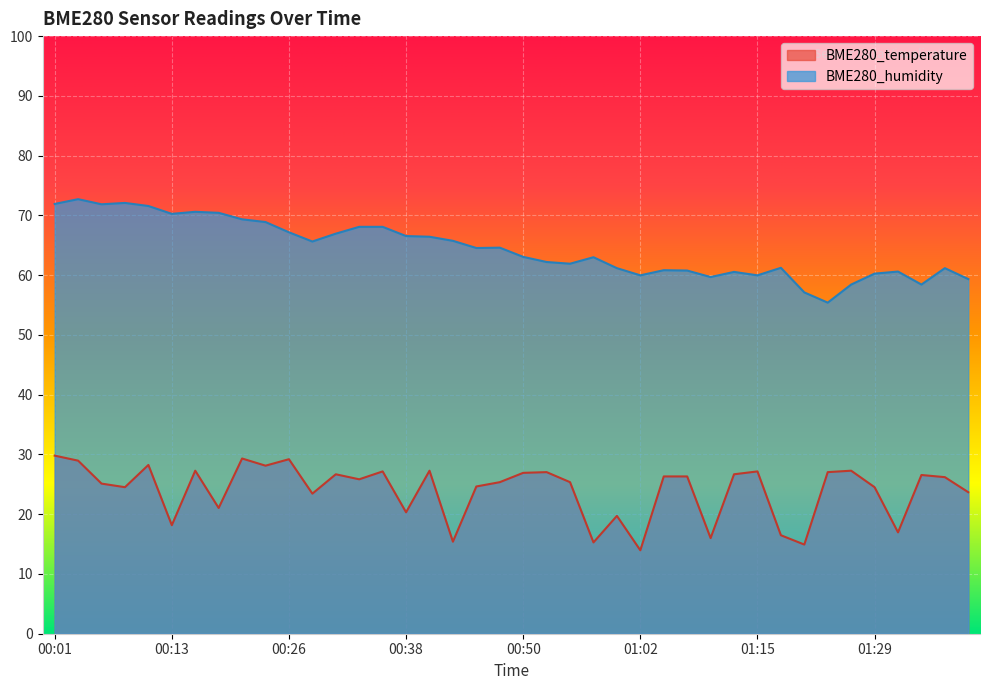

List the series in order of their peak value, lowest first.

BME280_temperature, BME280_humidity